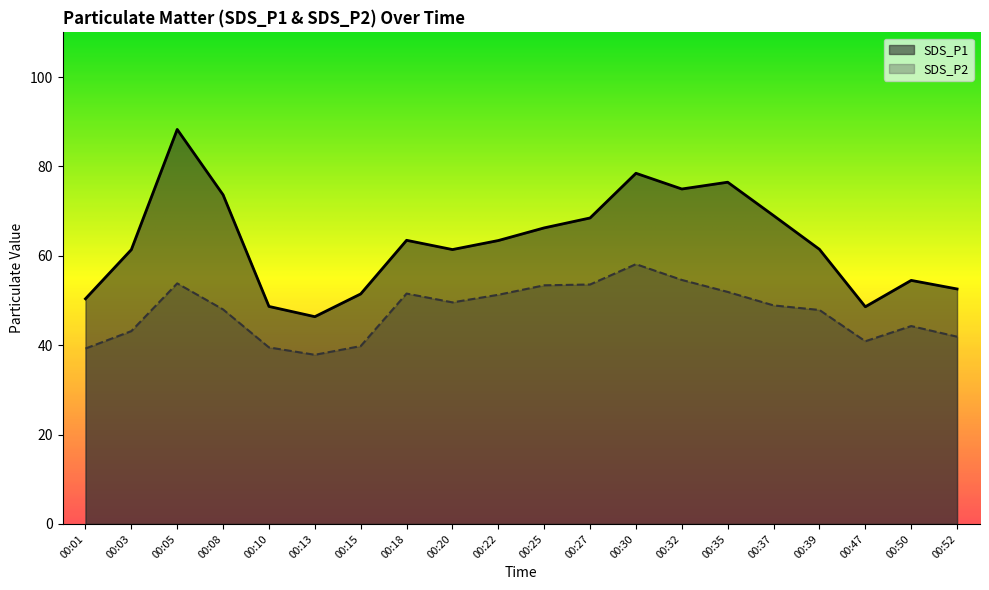

Which has a higher value, 00:25 or 00:15?

00:25